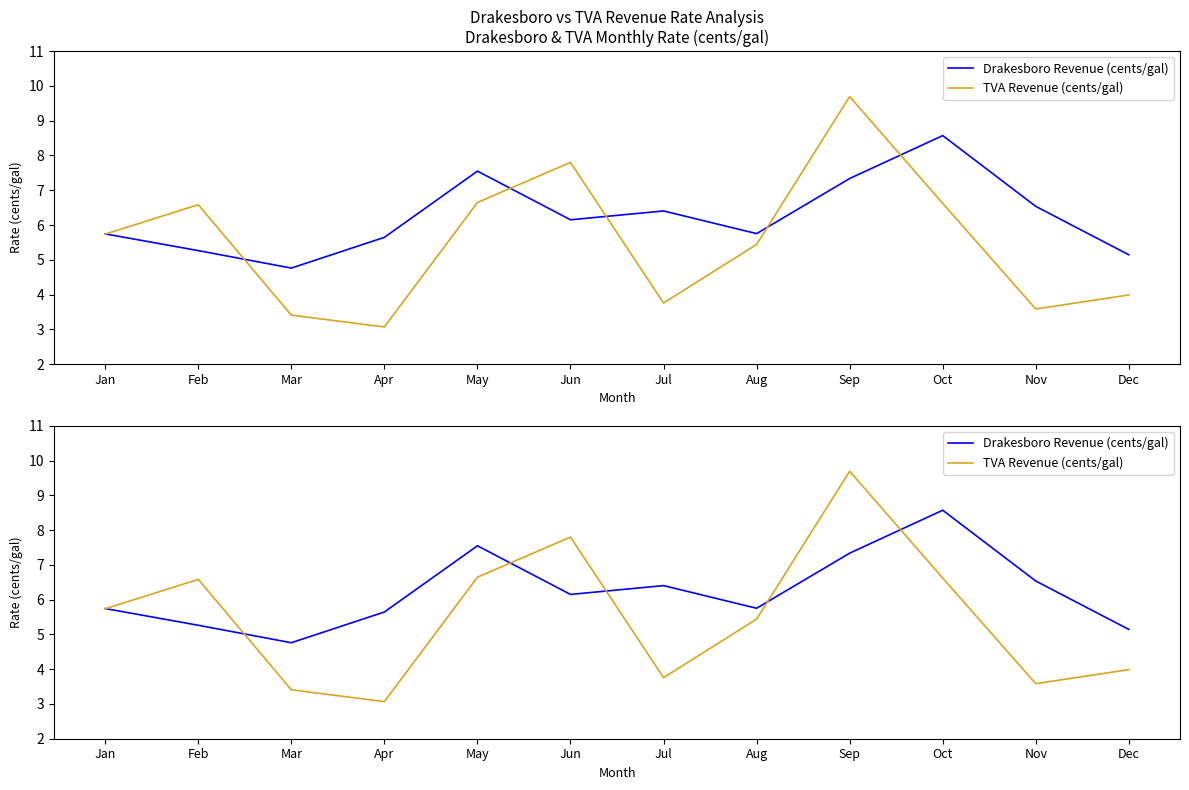

At how many categories does at least one series exceed 6?

7